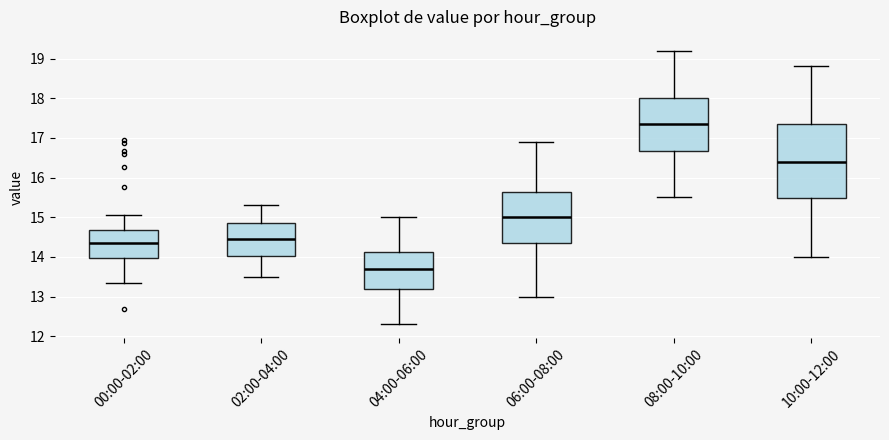

Reading left to right, read every box against the y-axis: the position of its median line, the range the box covers, and the ends of its whiskers. The values are not printed on the chart, so give them approximately, as read against the axis.

00:00-02:00: median 14.4, box 14.0 to 14.7, whiskers 13.4 to 15.1
02:00-04:00: median 14.5, box 14.0 to 14.9, whiskers 13.5 to 15.3
04:00-06:00: median 13.7, box 13.2 to 14.1, whiskers 12.3 to 15.0
06:00-08:00: median 15.0, box 14.4 to 15.6, whiskers 13.0 to 16.9
08:00-10:00: median 17.4, box 16.7 to 18.0, whiskers 15.5 to 19.2
10:00-12:00: median 16.4, box 15.5 to 17.4, whiskers 14.0 to 18.8